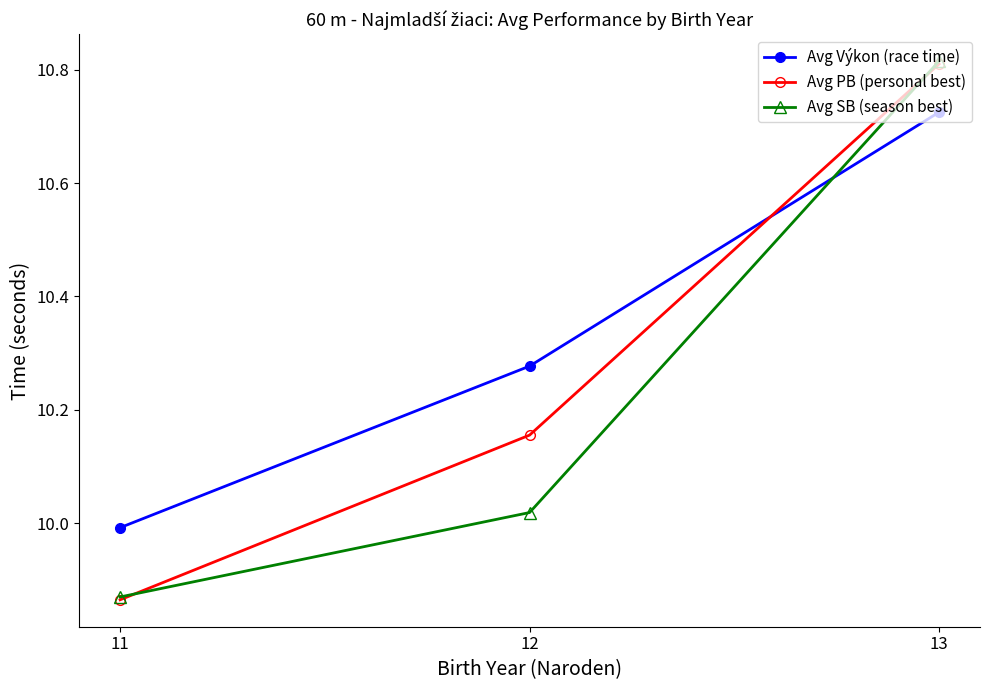

Between 11 and 12, which series saw the biggest shift?

Avg PB (personal best)